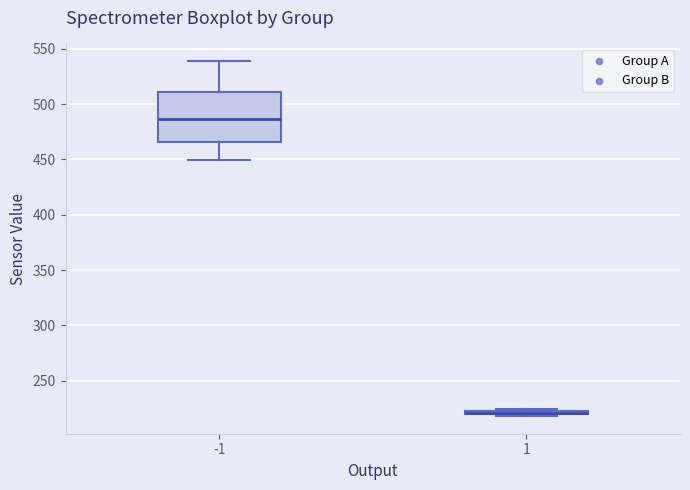

Which box has the highest median line?

-1